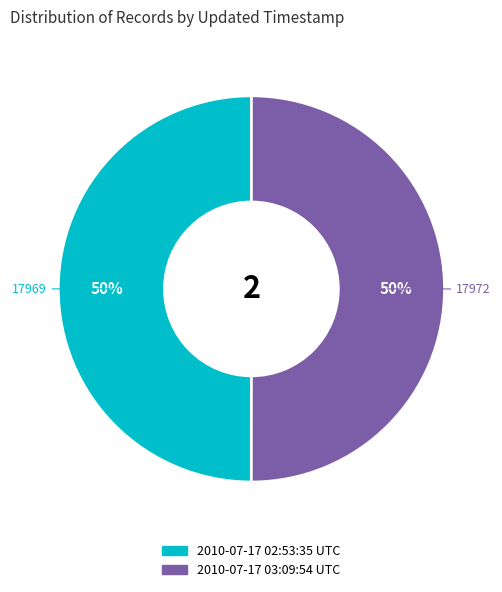

True or false: 2010-07-17 02:53:35 UTC accounts for 50% of the total.

True